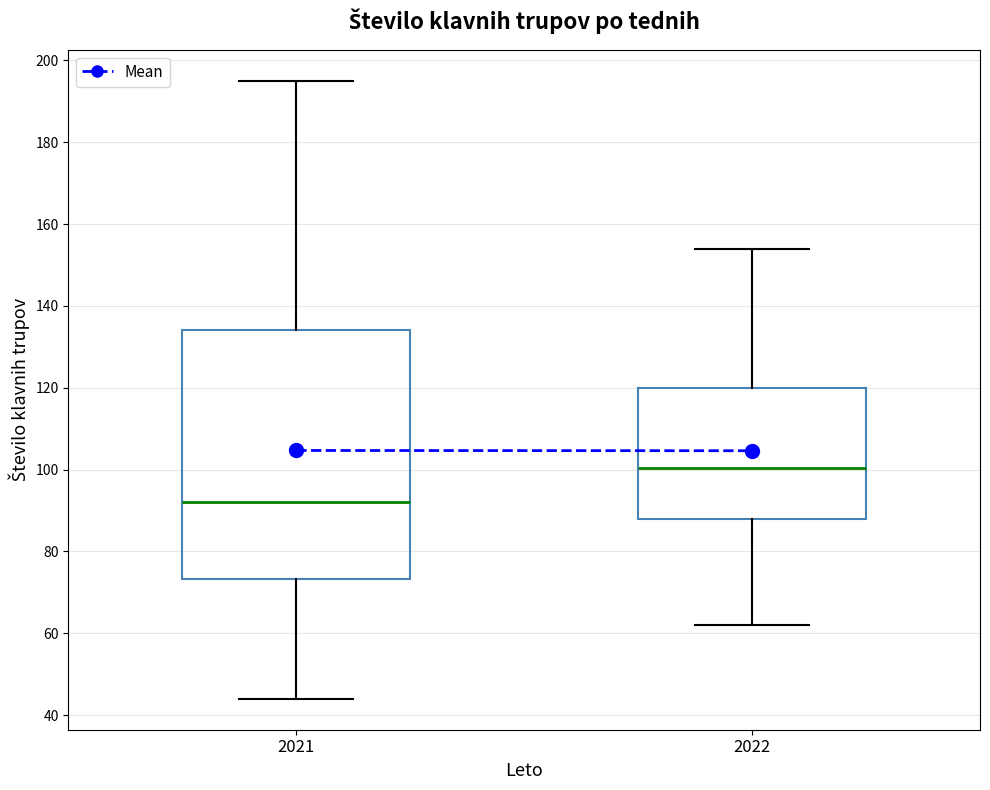

Where does the lower whisker of the box at x = 2021 end on the y-axis? The values are not printed on the chart, so give them approximately, as read against the axis.

44